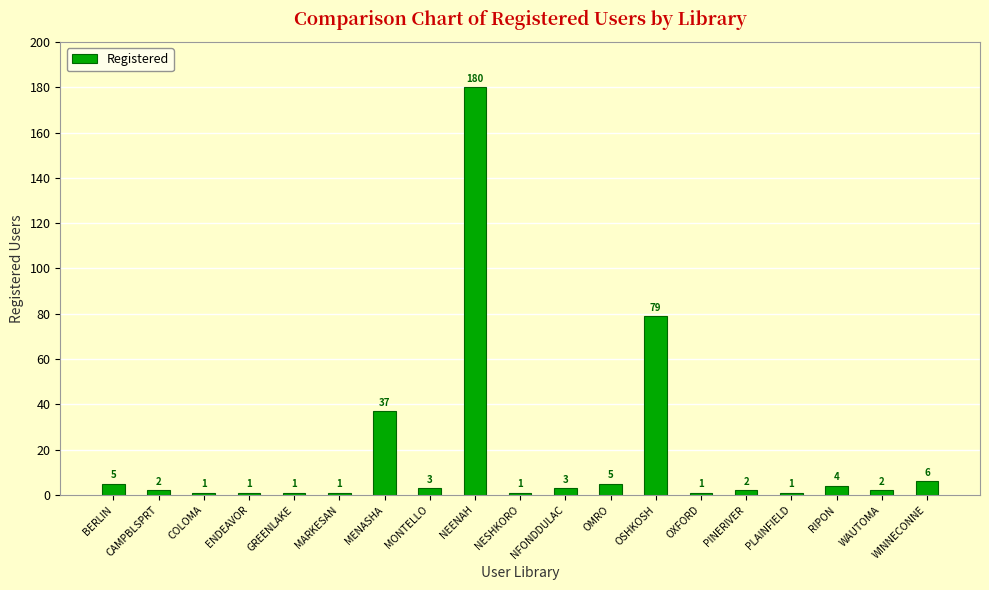

At which category does the chart reach its peak across all series?

NEENAH